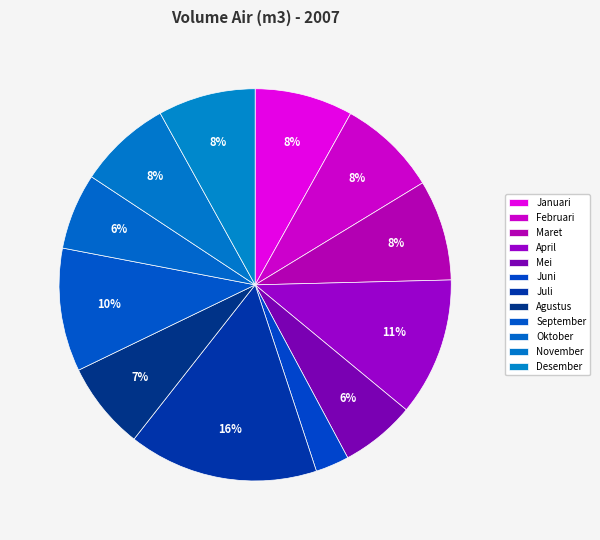

How many segments does this pie chart have?

12